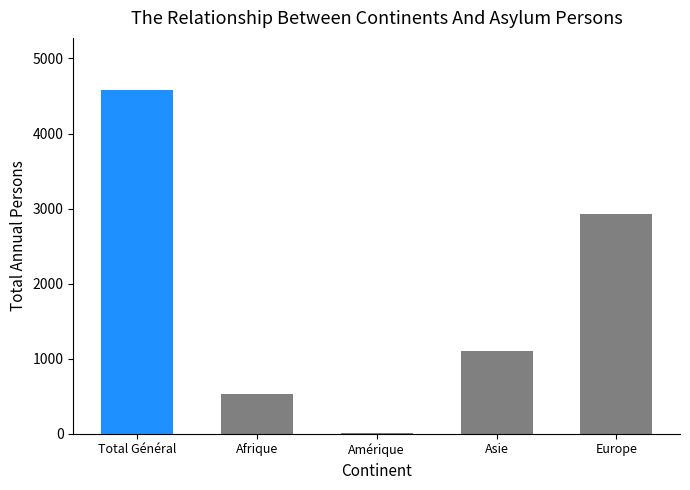

Where is the data nearest to the value 2300?

Europe